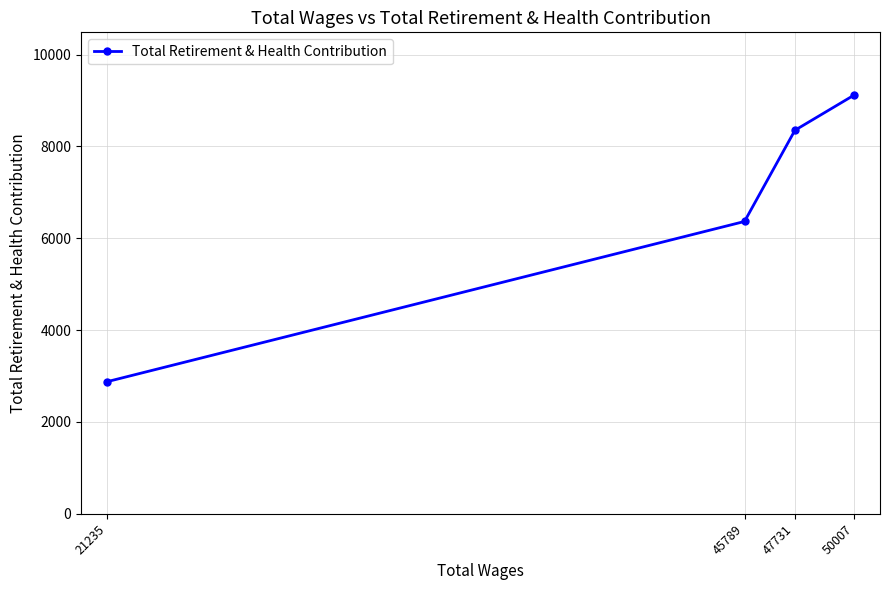

Where is the data nearest to the value 5996?

45789